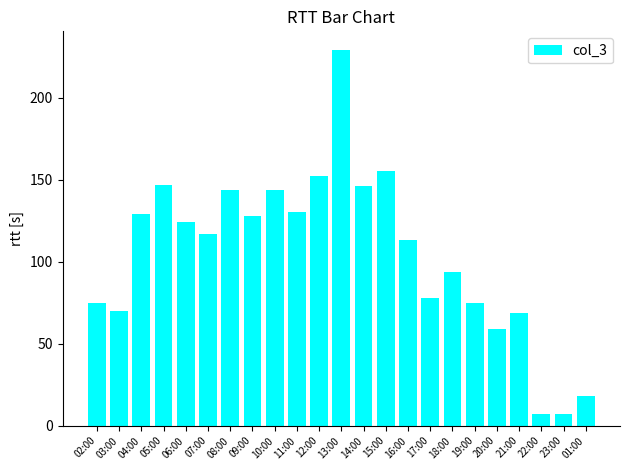

How many data points are less than 117?

11